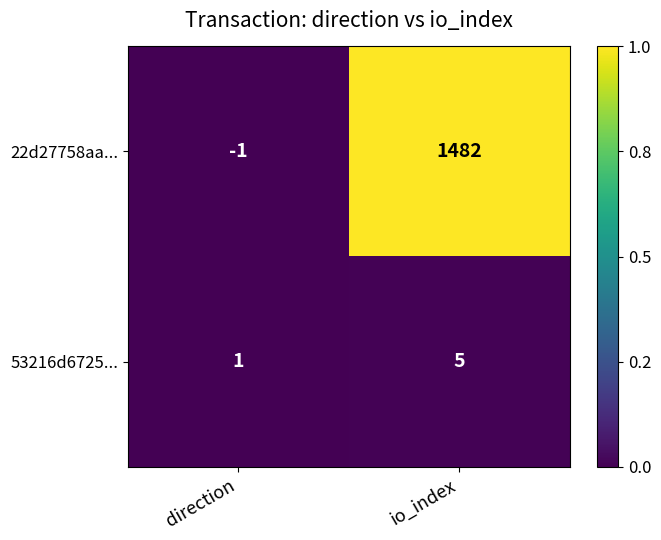

List the series in order of their overall mean, highest first.

22d27758aa..., 53216d6725...